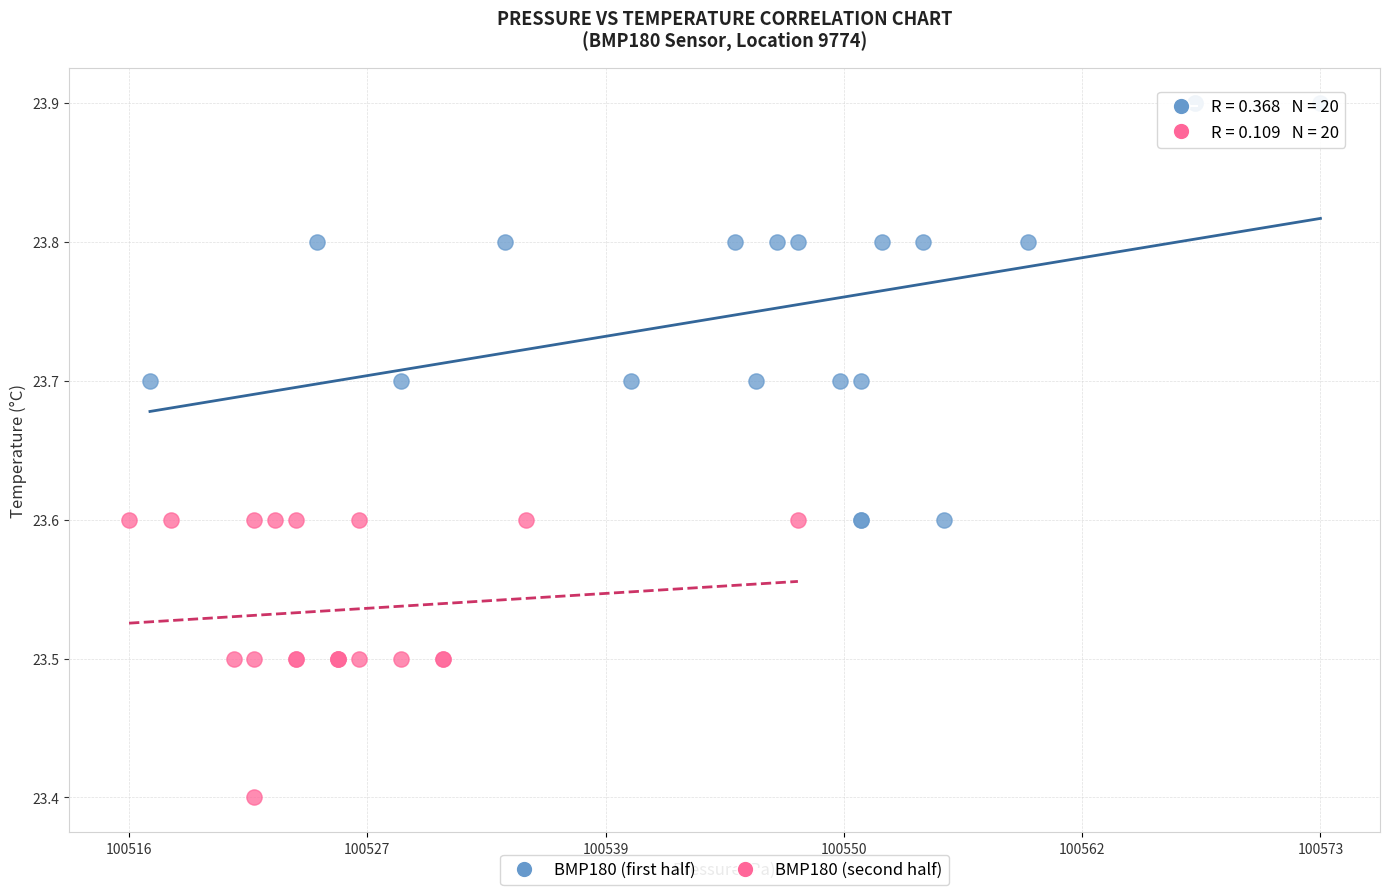

What are all the series names shown in the legend?

BMP180 (first half), BMP180 (second half)